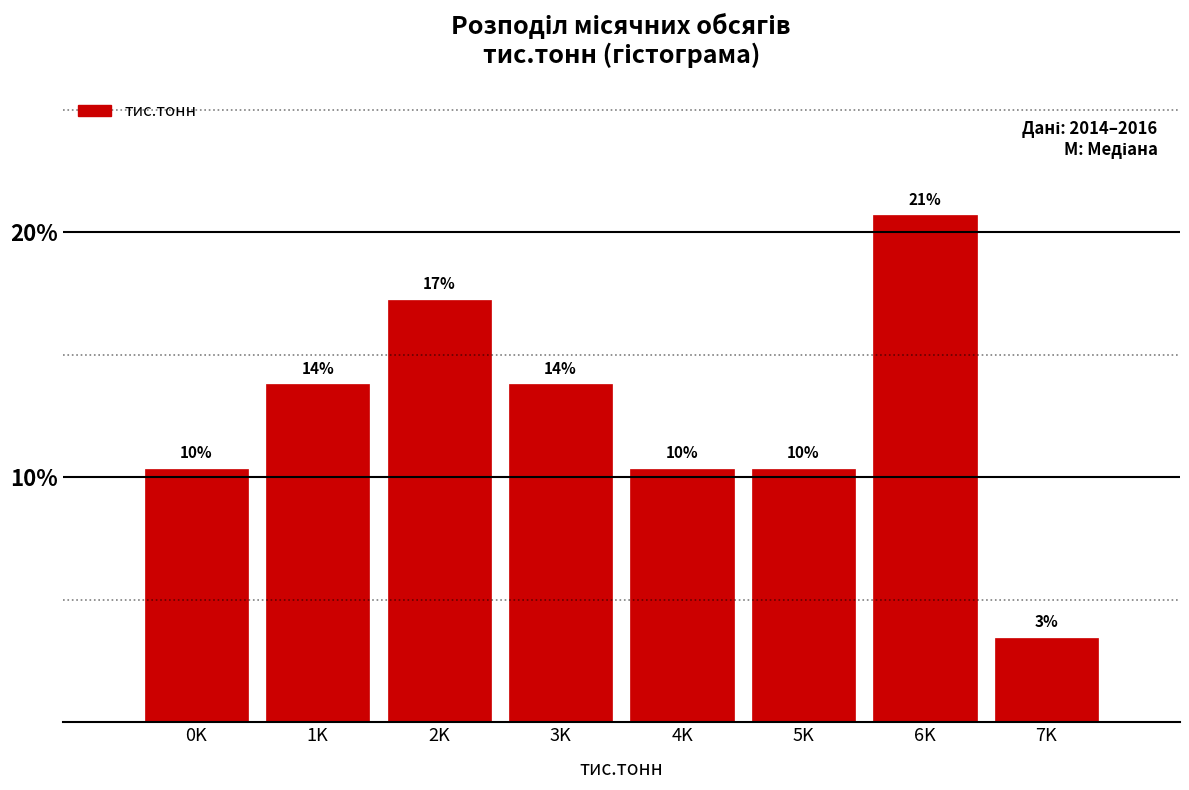

Are the bars horizontal?

No